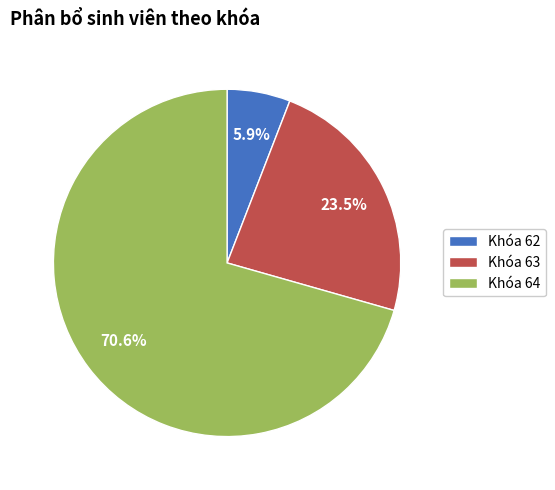

To the nearest percent, what is the average slice percentage?

33%